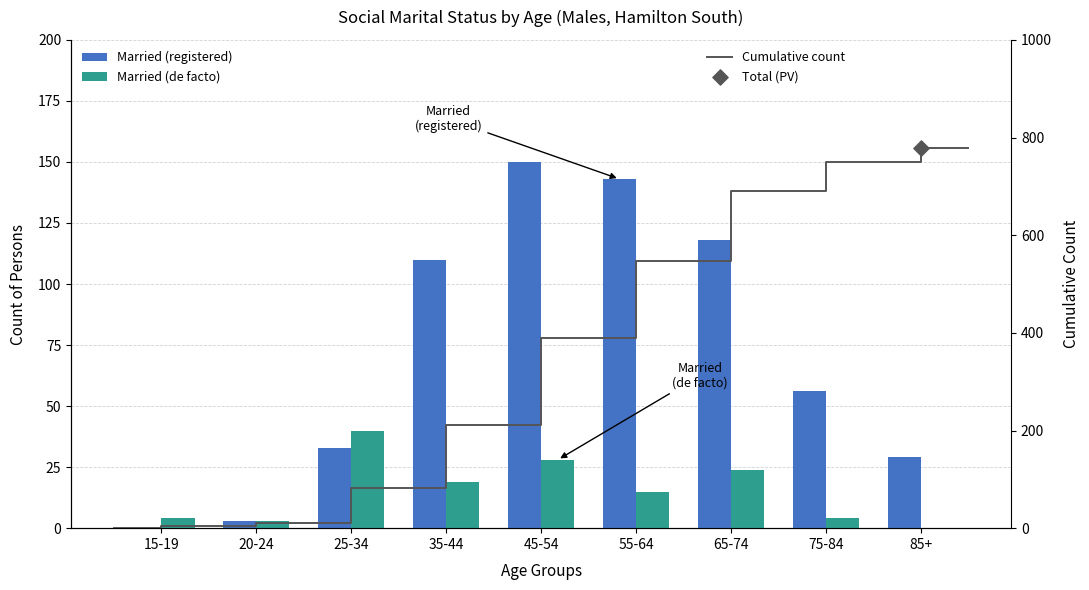

Which series has the widest spread of Y values?

Married (registered)